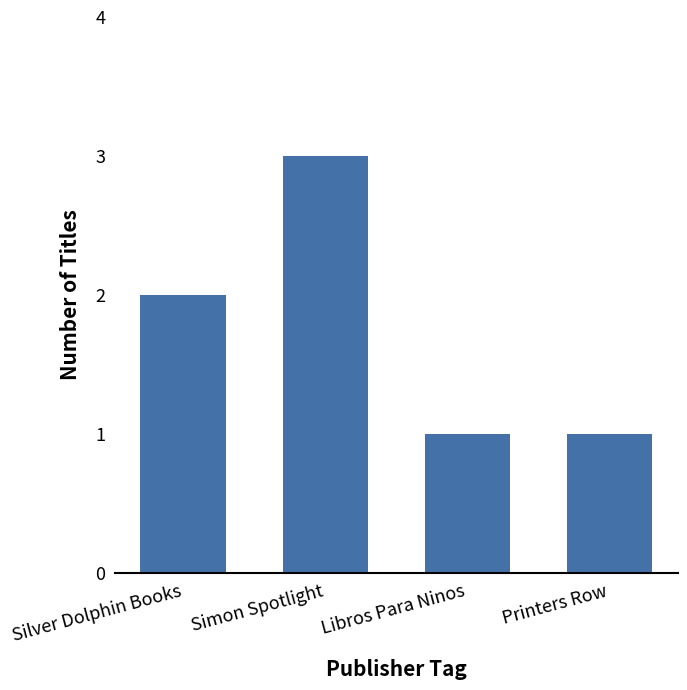

How many values are below 2?

2